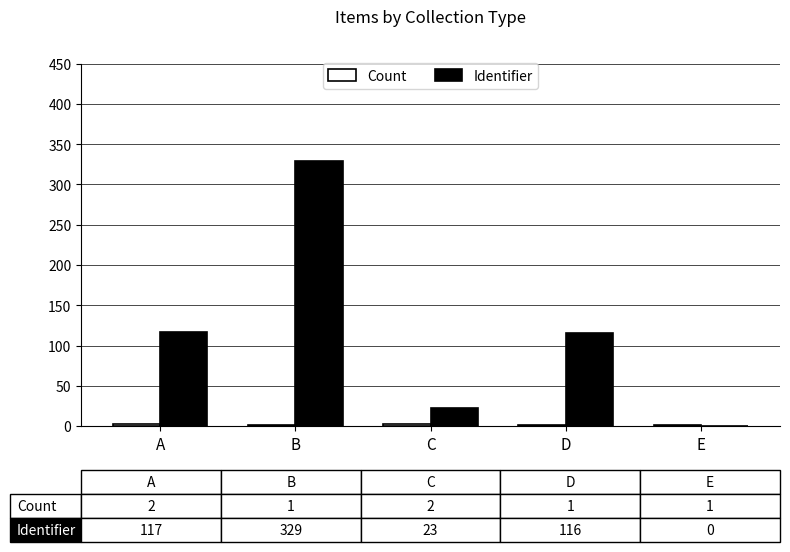

Between B and D, which series saw the biggest shift?

Identifier